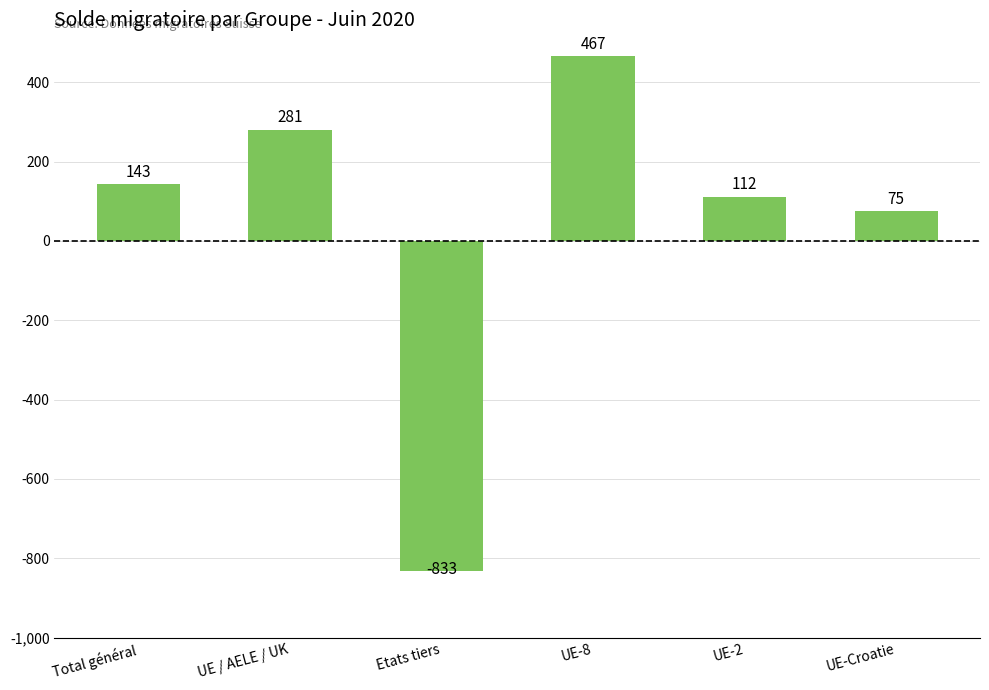

What is the sum of all values?

245